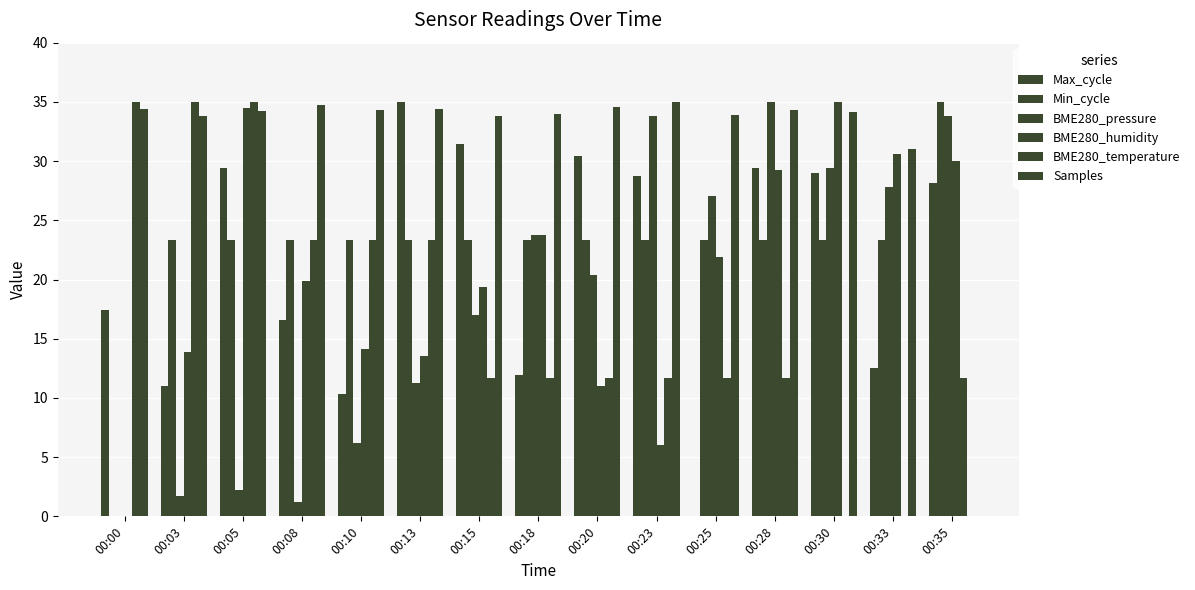

Count the number of categories in the chart.

15